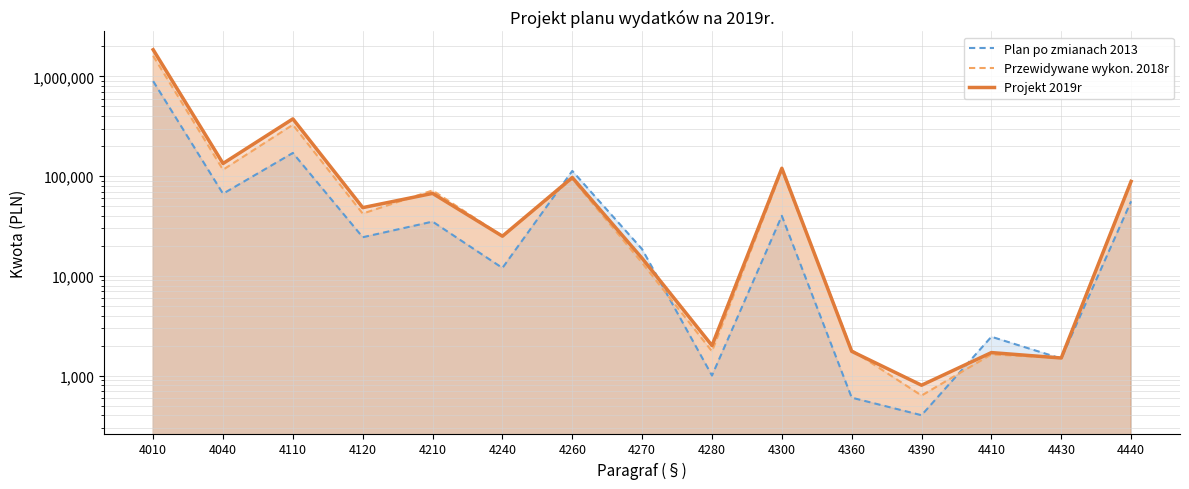

Is this an area chart (filled region under the line)?

No